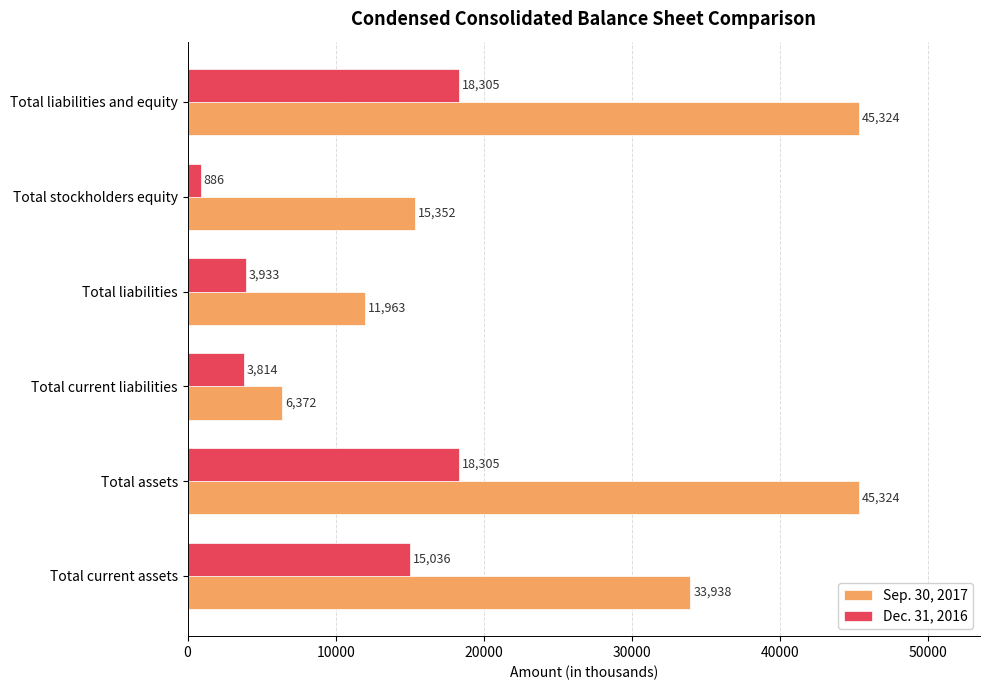

What is the difference between the second highest and minimum values in the Sep. 30, 2017 series?

38952